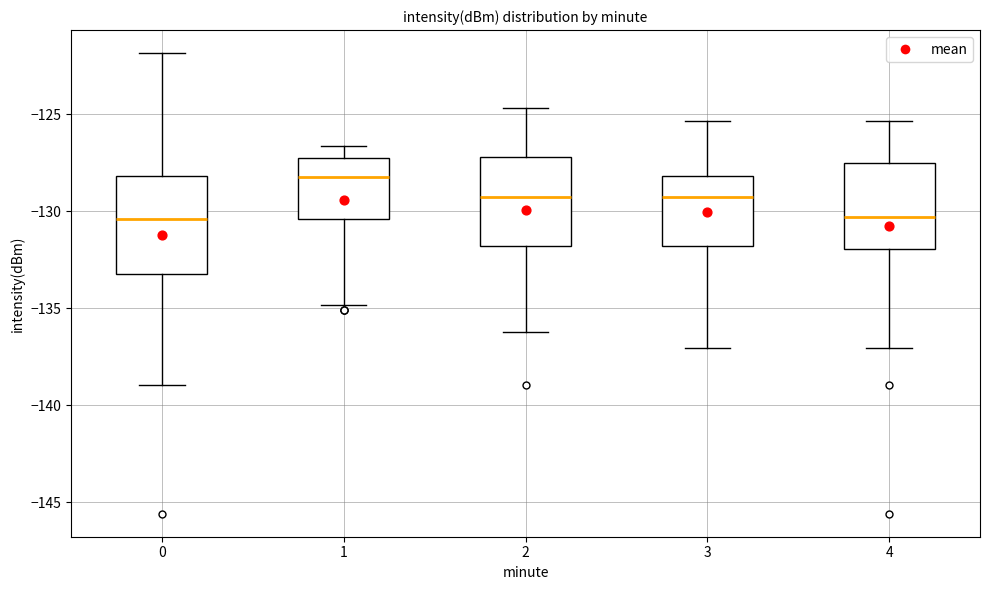

Reading left to right, read every box against the y-axis: the position of its median line, the range the box covers, and the ends of its whiskers. The values are not printed on the chart, so give them approximately, as read against the axis.

0: median -130.5, box -133.0 to -128.0, whiskers -139.0 to -122.0
1: median -128.0, box -130.5 to -127.5, whiskers -135.0 to -126.5
2: median -129.0, box -132.0 to -127.0, whiskers -136.0 to -124.5
3: median -129.0, box -132.0 to -128.0, whiskers -137.0 to -125.5
4: median -130.5, box -132.0 to -127.5, whiskers -137.0 to -125.5